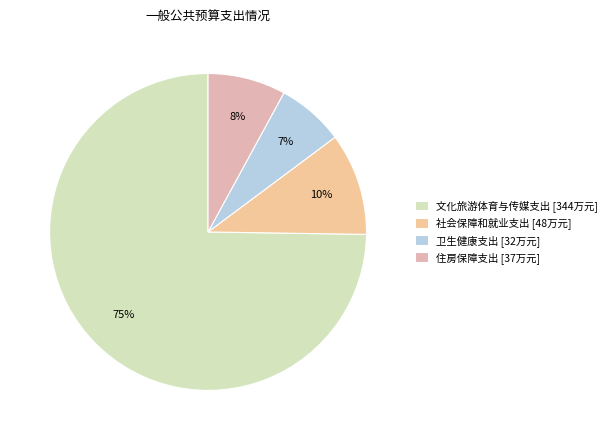

True or false: 卫生健康支出 accounts for 2% of the total.

False